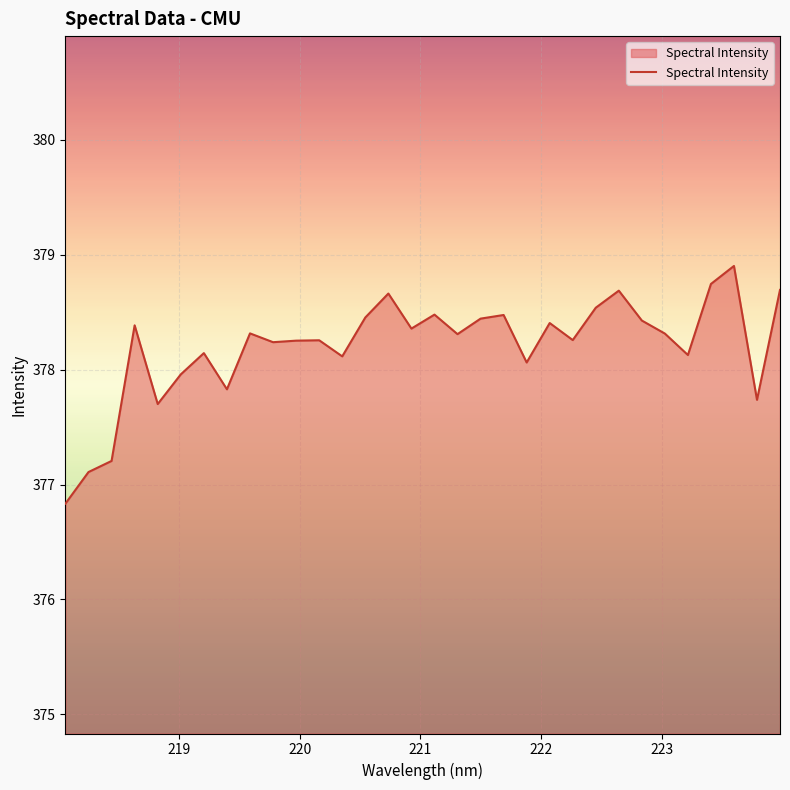

What is the smallest value displayed?

376.8